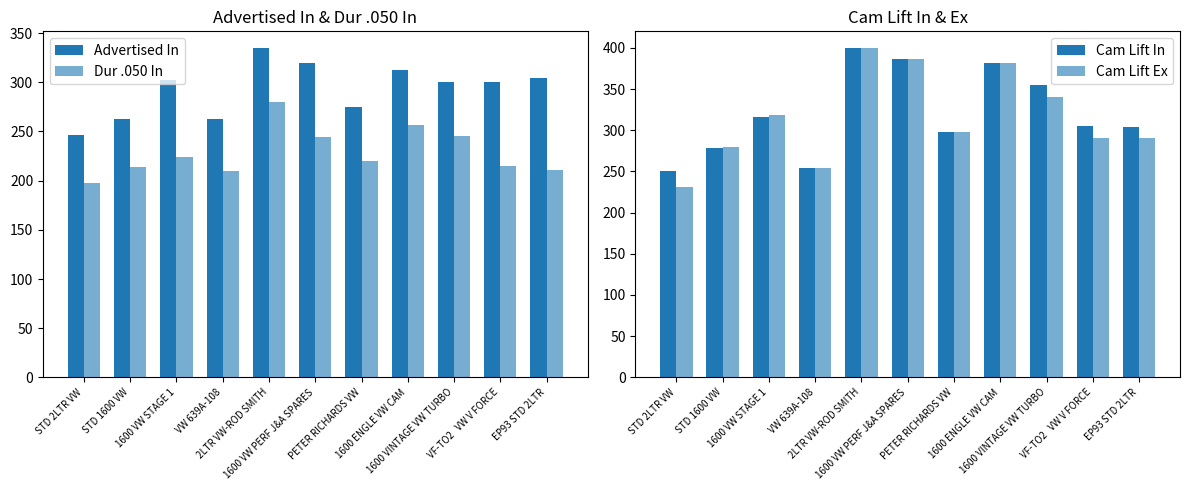

True or false: Cam Lift Ex has a value of 340 at 1600 VINTAGE VW TURBO.

True